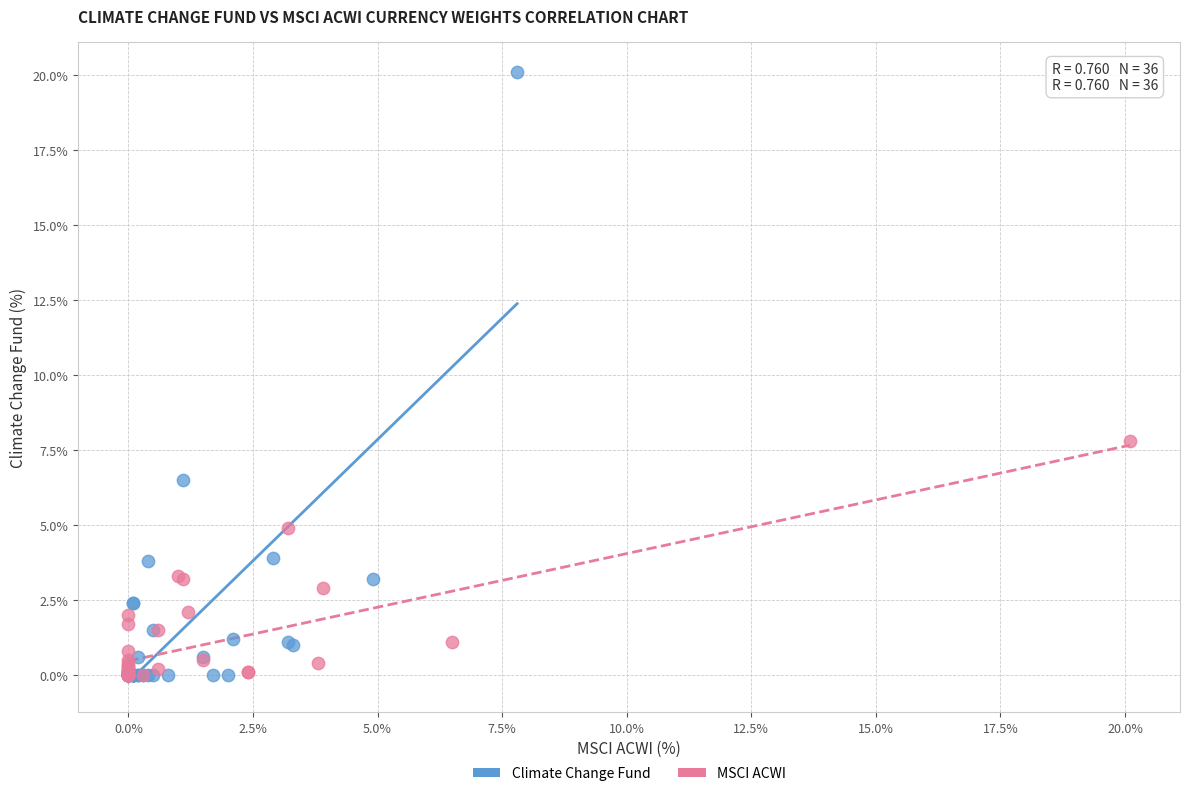

Which series has the widest spread of Y values?

Climate Change Fund